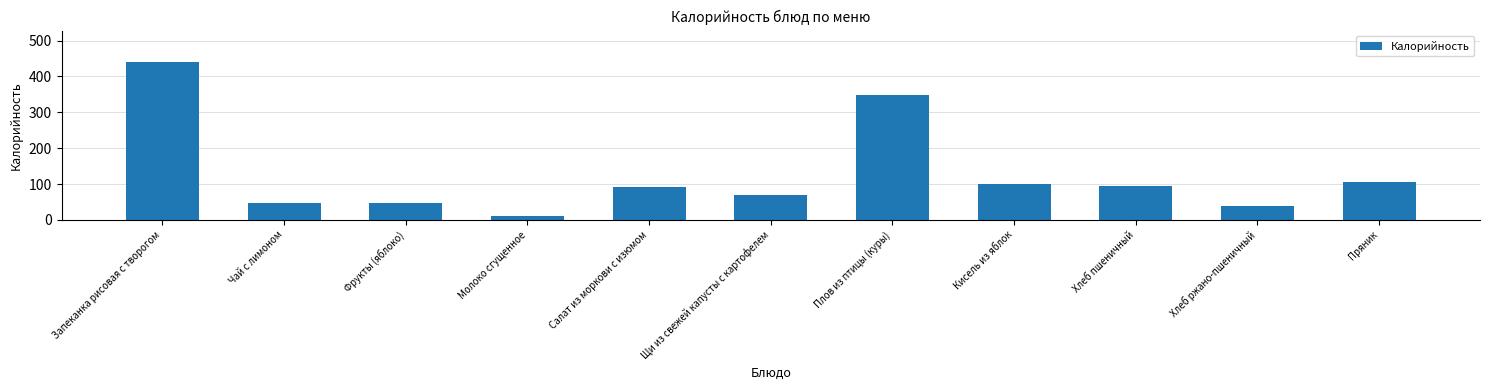

True or false: the data shows 46 at Чай с лимоном.

True